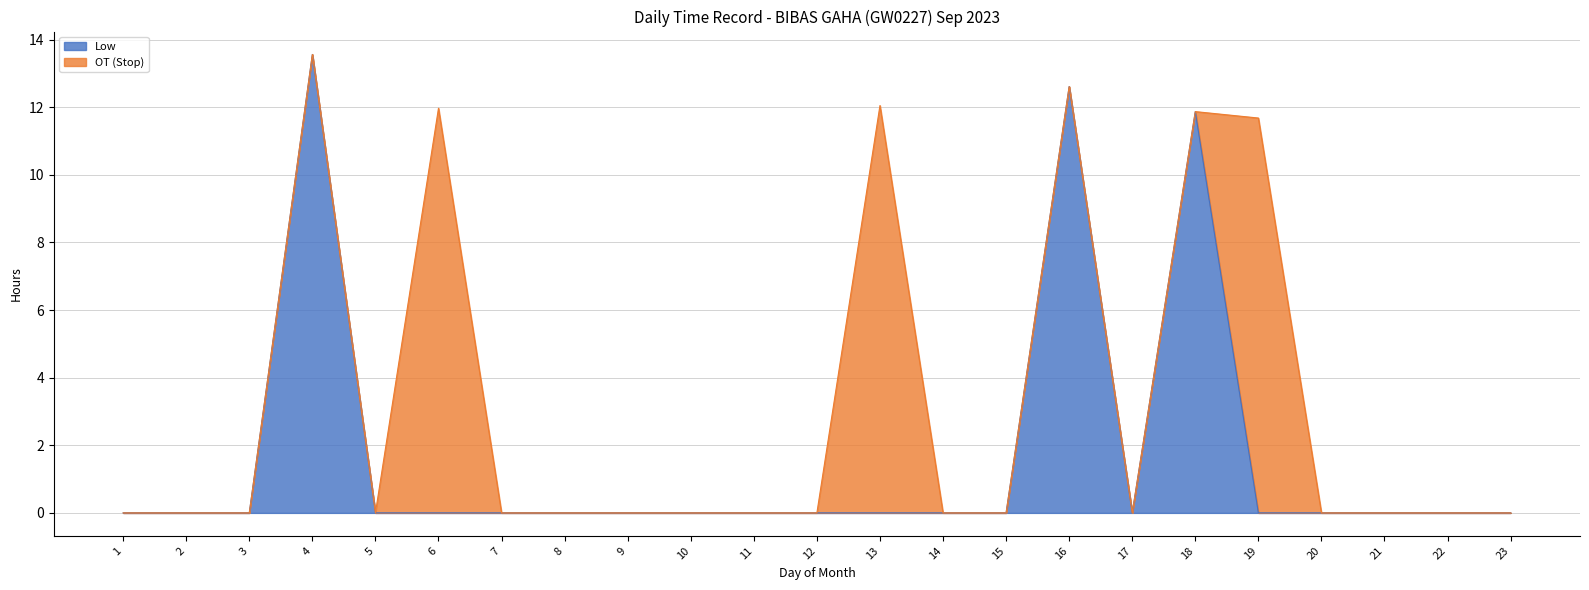

What is the difference between the maximum and minimum values?

13.6